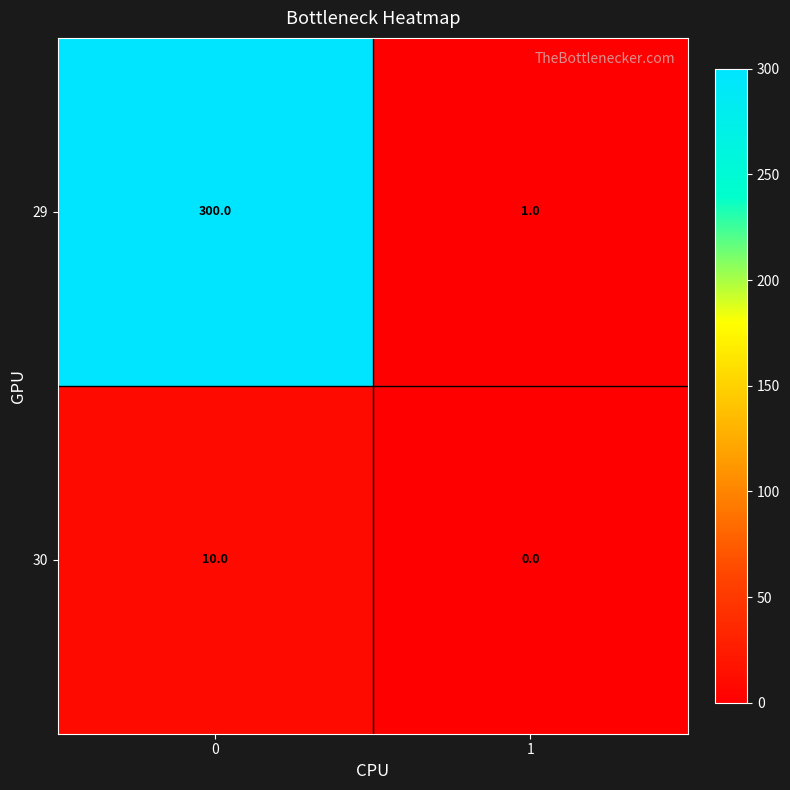

What is the sum of all 30 values?

10